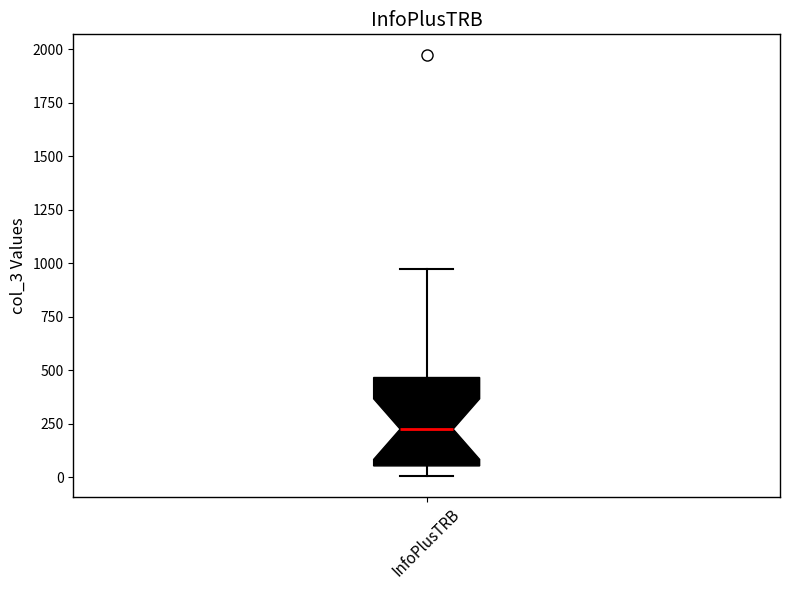

Transcribe this box plot: give where the median line is, the range the box spans, and where the two whiskers end, as read against the y-axis. The values are not printed on the chart, so give them approximately, as read against the axis.

median 250, box 50 to 450, whiskers 0 to 950